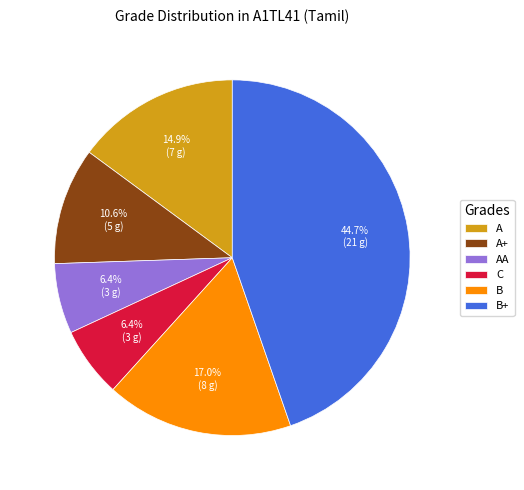

What is the largest slice in the pie chart?

B+